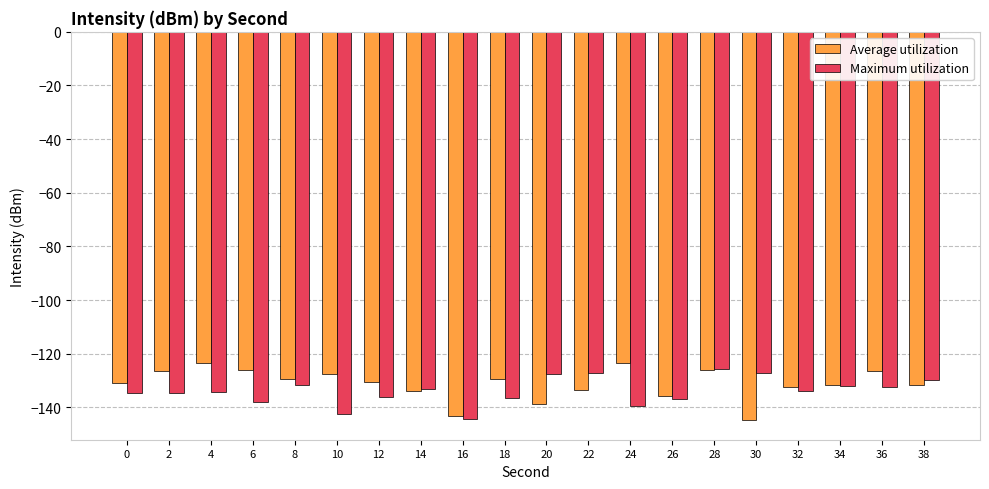

At which label does Maximum utilization first exceed -133?

8